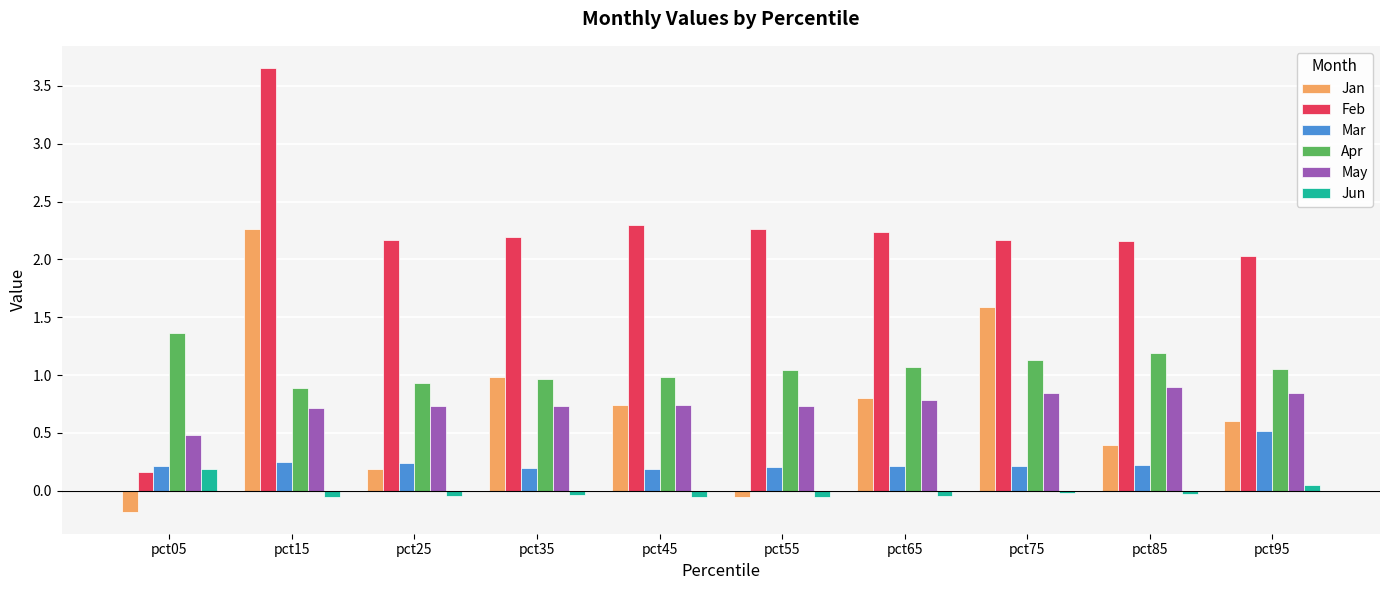

What is the total value across all series at pct55?

4.1